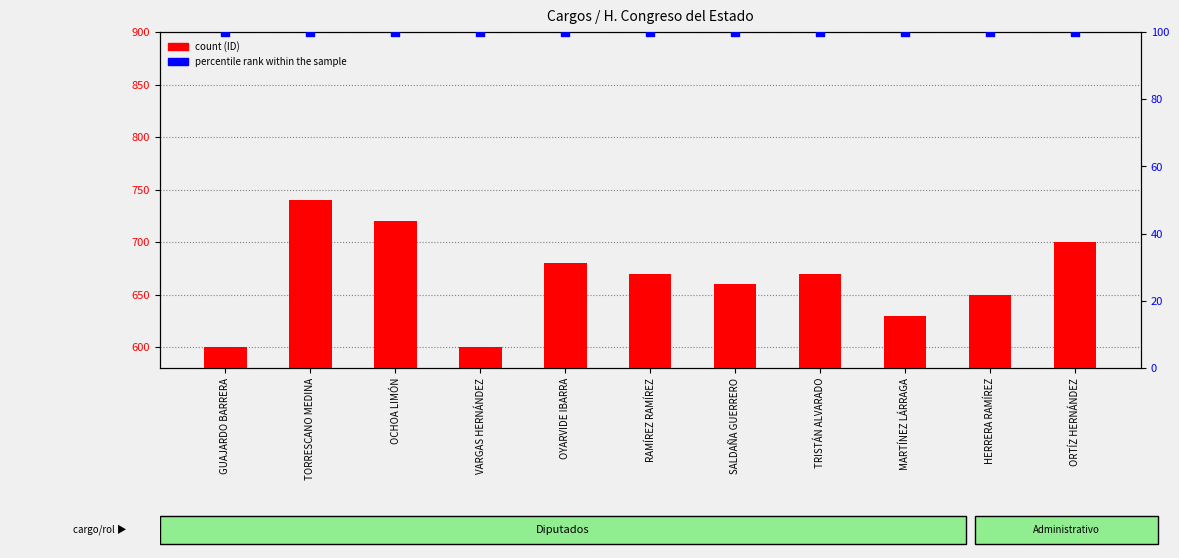

What are all the series names shown in the legend?

count, percentile rank within the sample